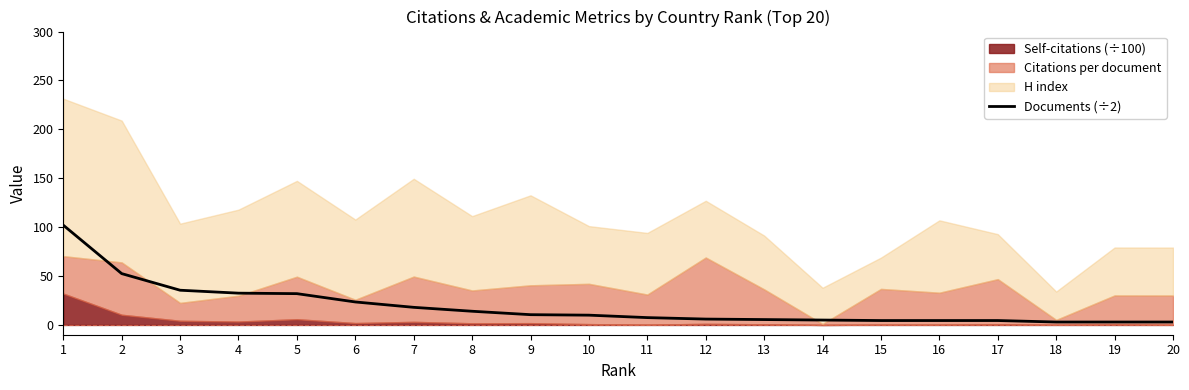

The value of Documents (÷2) at 10 is 10.0. True or false?

True